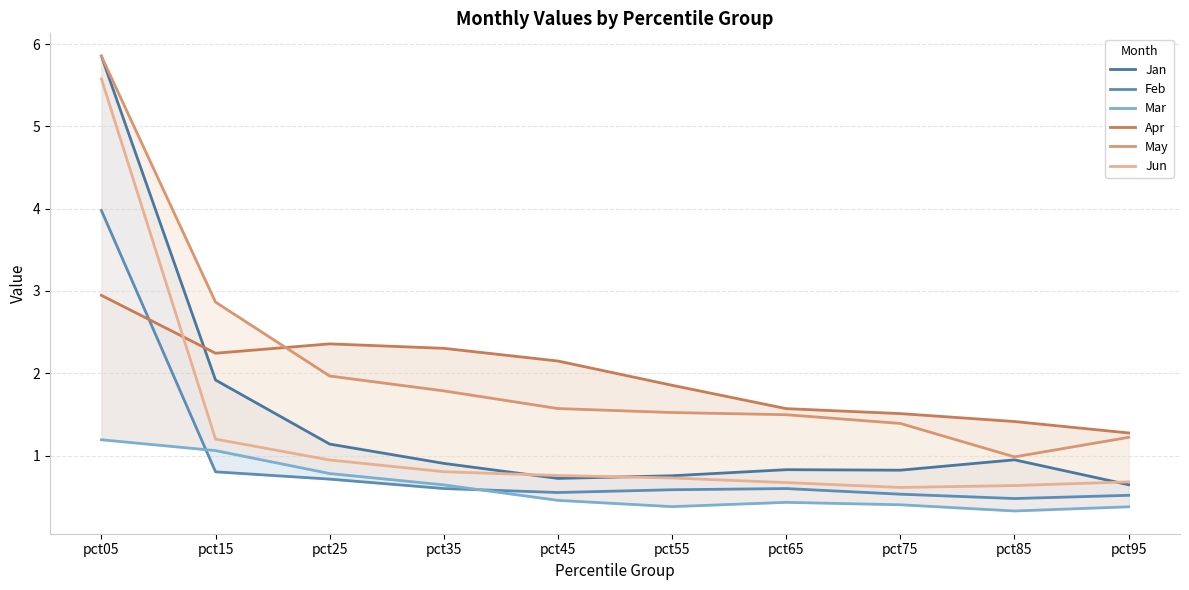

Between pct75 and pct55, which is larger?

pct75